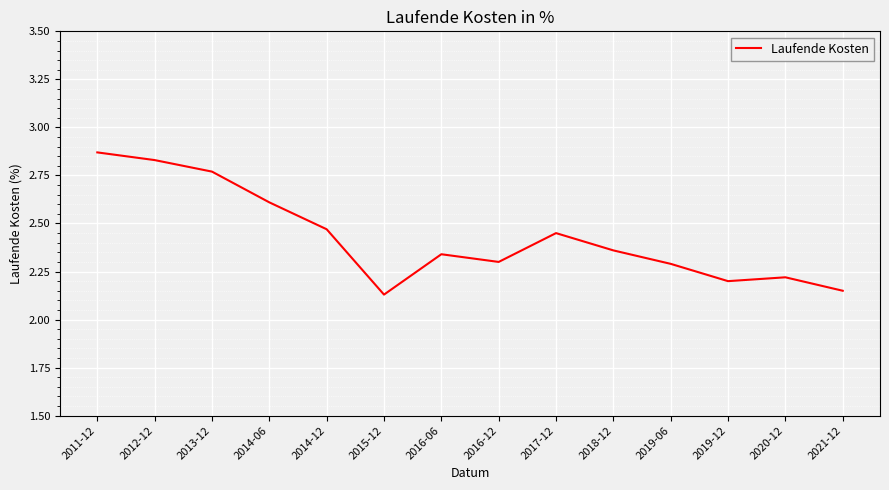

The value at 2015-12 is 1.4. True or false?

False